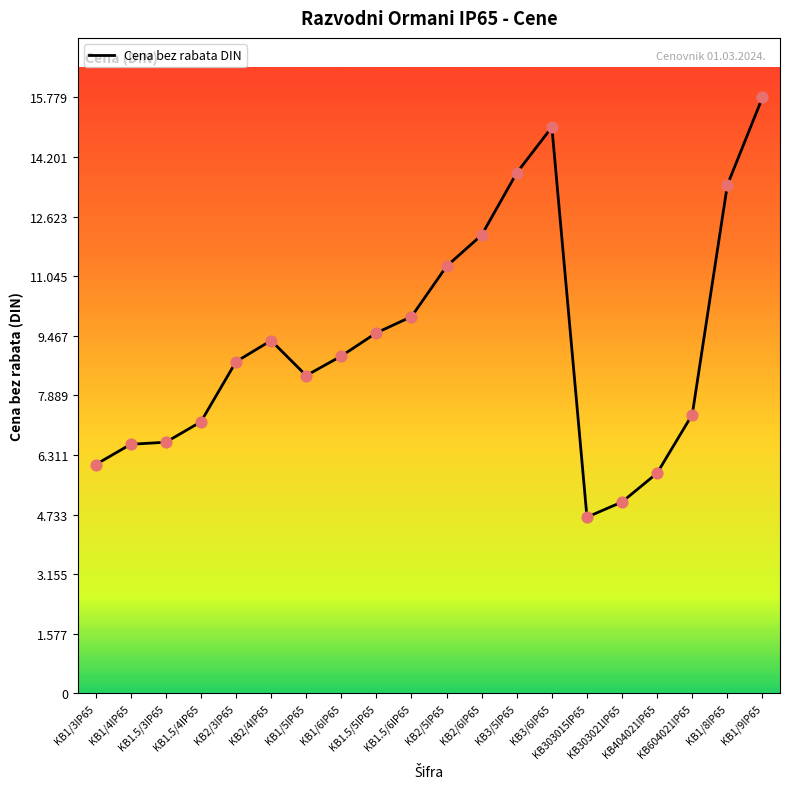

Does the chart have visible grid lines?

No